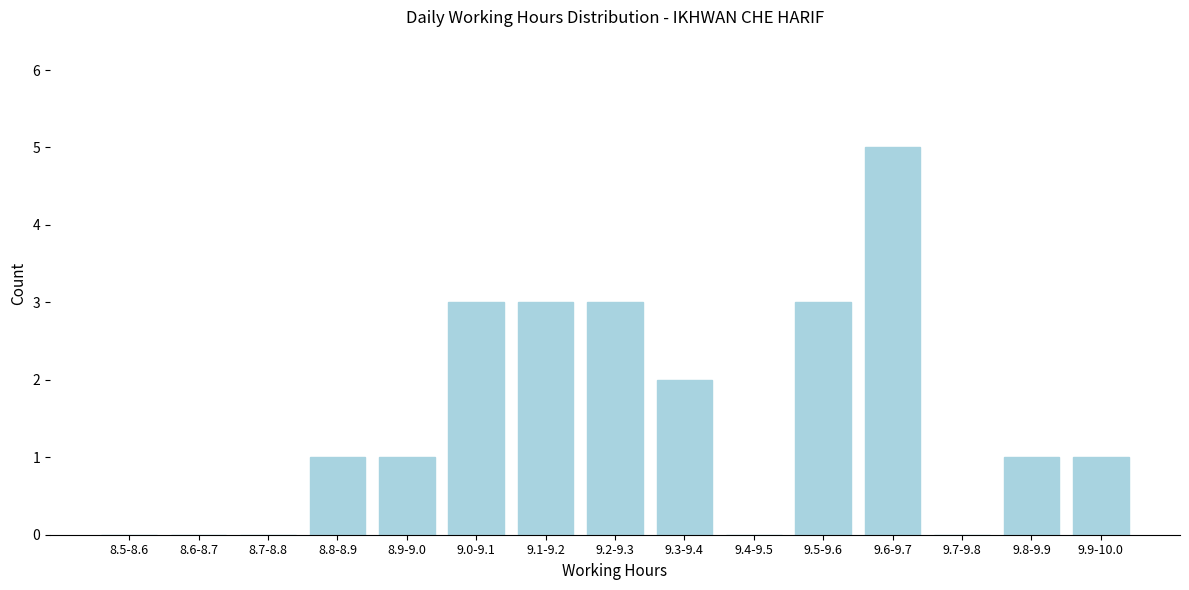

Reading left to right, transcribe all the data shown in this chart.

8.5-8.6=0	8.6-8.7=0	8.7-8.8=0	8.8-8.9=1	8.9-9.0=1	9.0-9.1=3	9.1-9.2=3	9.2-9.3=3	9.3-9.4=2	9.4-9.5=0	9.5-9.6=3	9.6-9.7=5	9.7-9.8=0	9.8-9.9=1	9.9-10.0=1